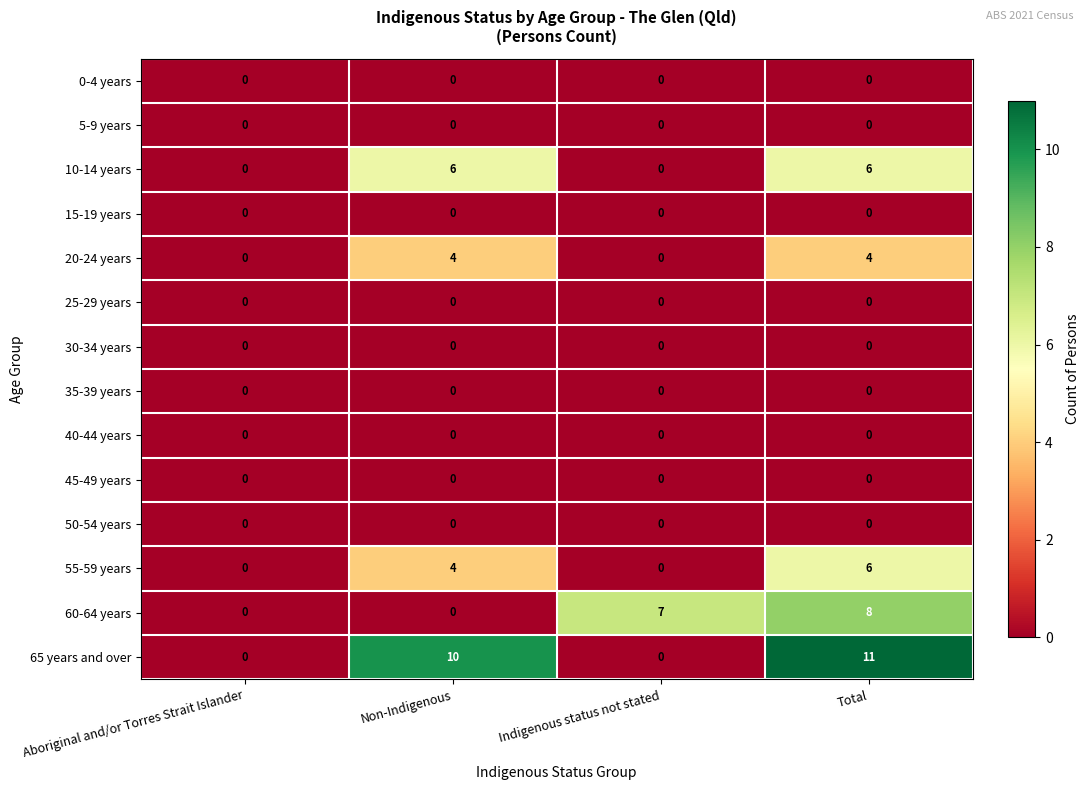

Which series has the widest spread of values?

65 years and over